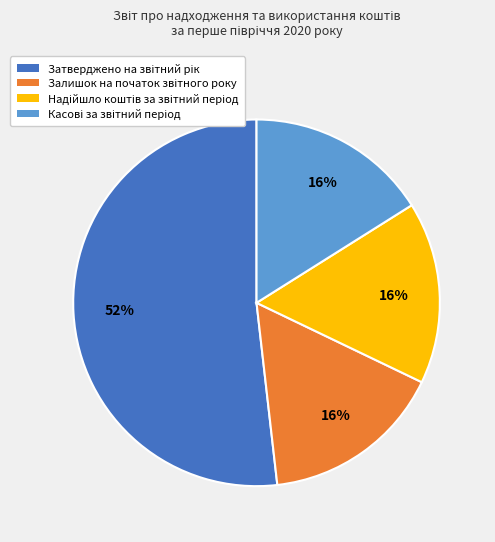

To the nearest percent, what is the average slice percentage?

25%